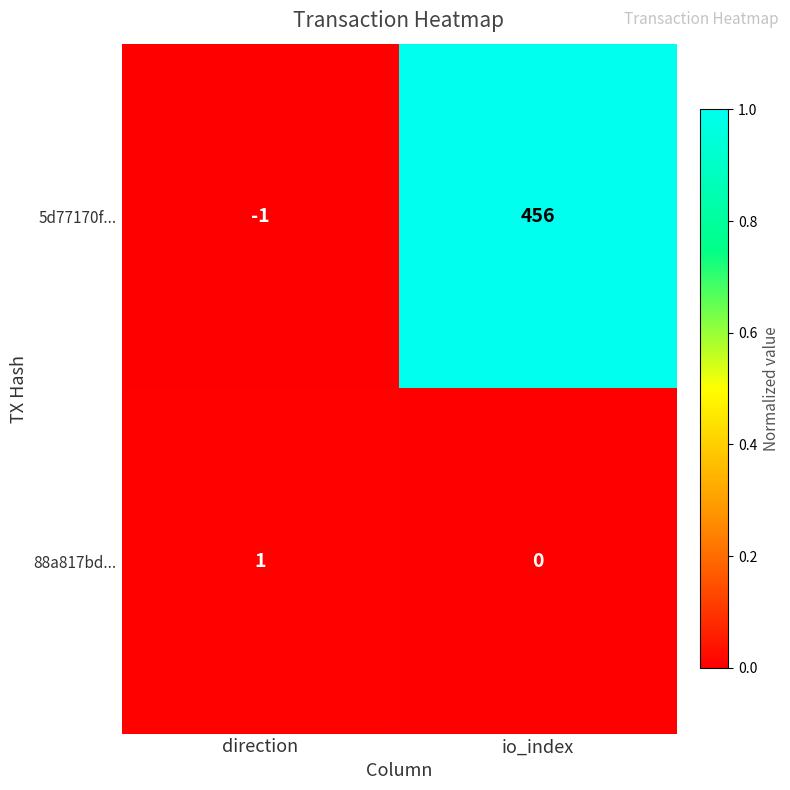

Reading right to left, transcribe all the data shown in this chart.

5d77170f...: io_index=456	direction=-1
88a817bd...: io_index=0	direction=1